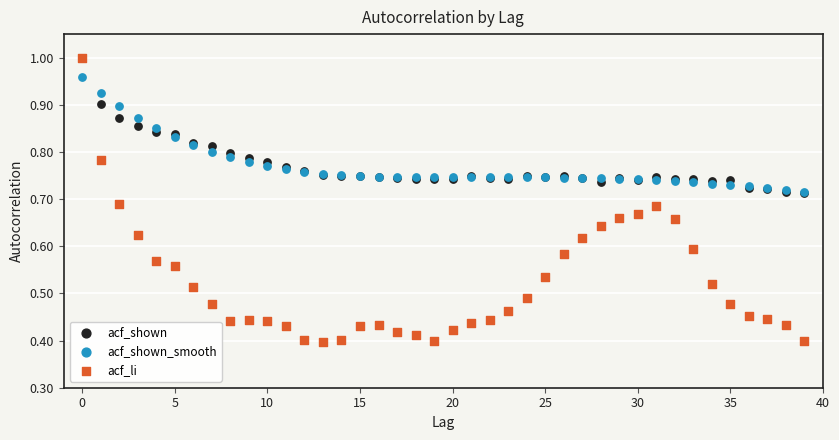

What are all the series names shown in the legend?

acf_shown, acf_shown_smooth, acf_li